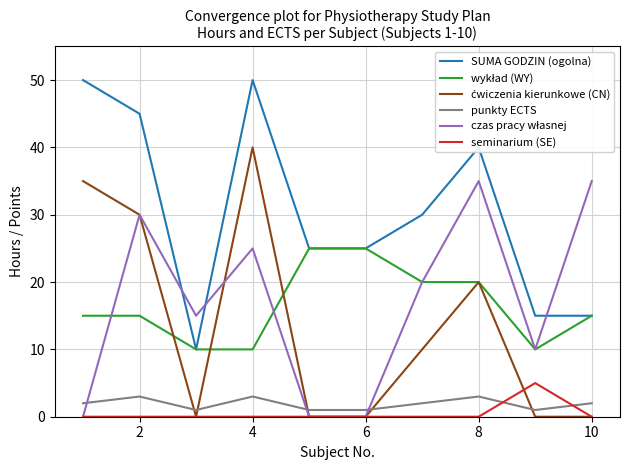

What is the maximum value for seminarium (SE)?

5